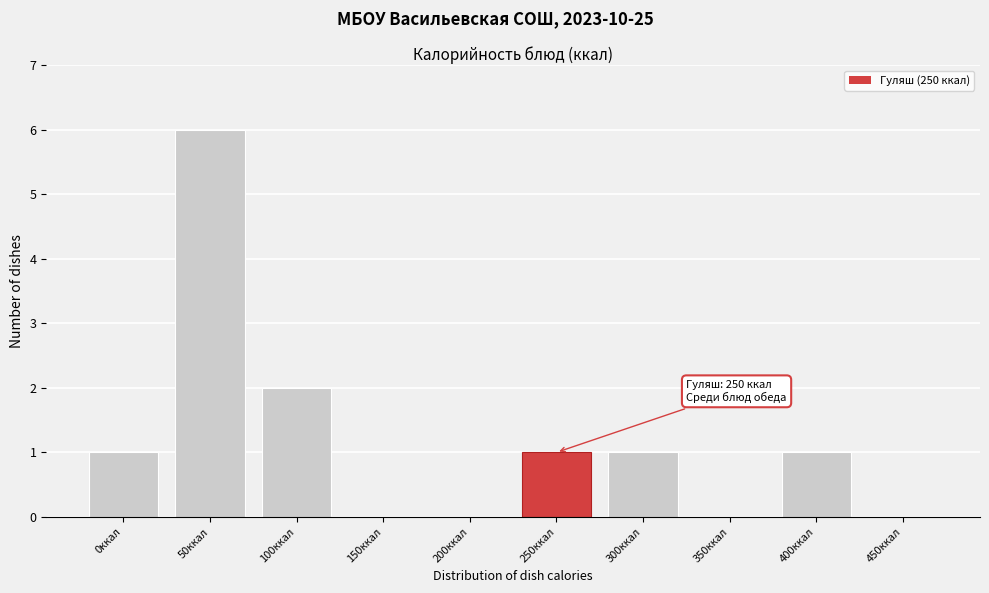

Reading left to right, what are all the values shown in this chart?

0ккал=1	50ккал=6	100ккал=2	150ккал=0	200ккал=0	250ккал=1	300ккал=1	350ккал=0	400ккал=1	450ккал=0